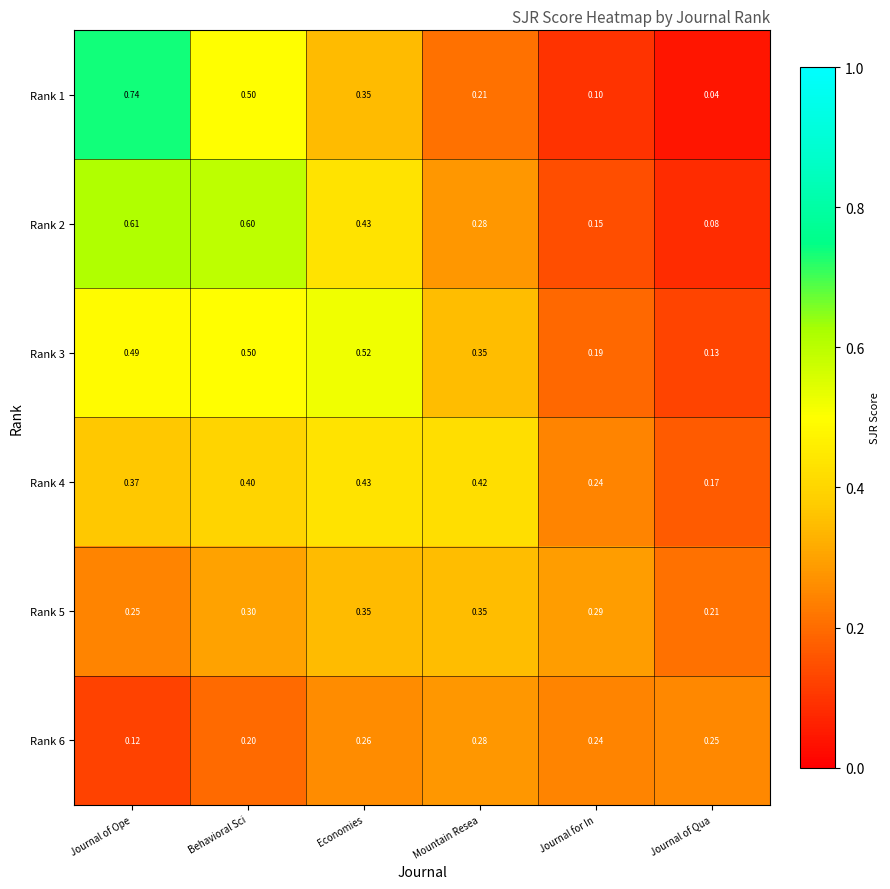

At which label does Rank 2 reach its minimum?

Journal of Qua